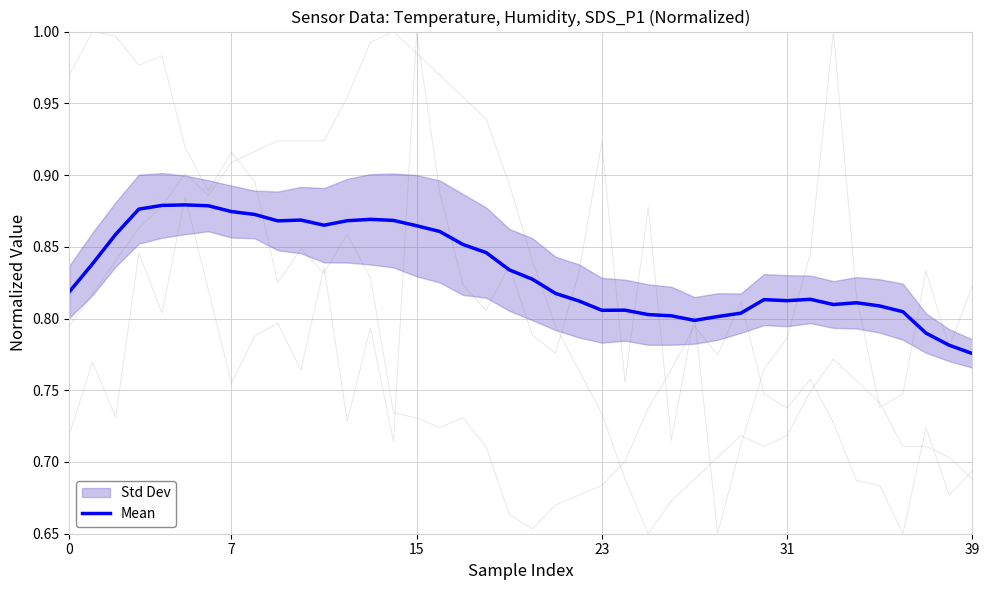

Where is the data nearest to the value 0?

39